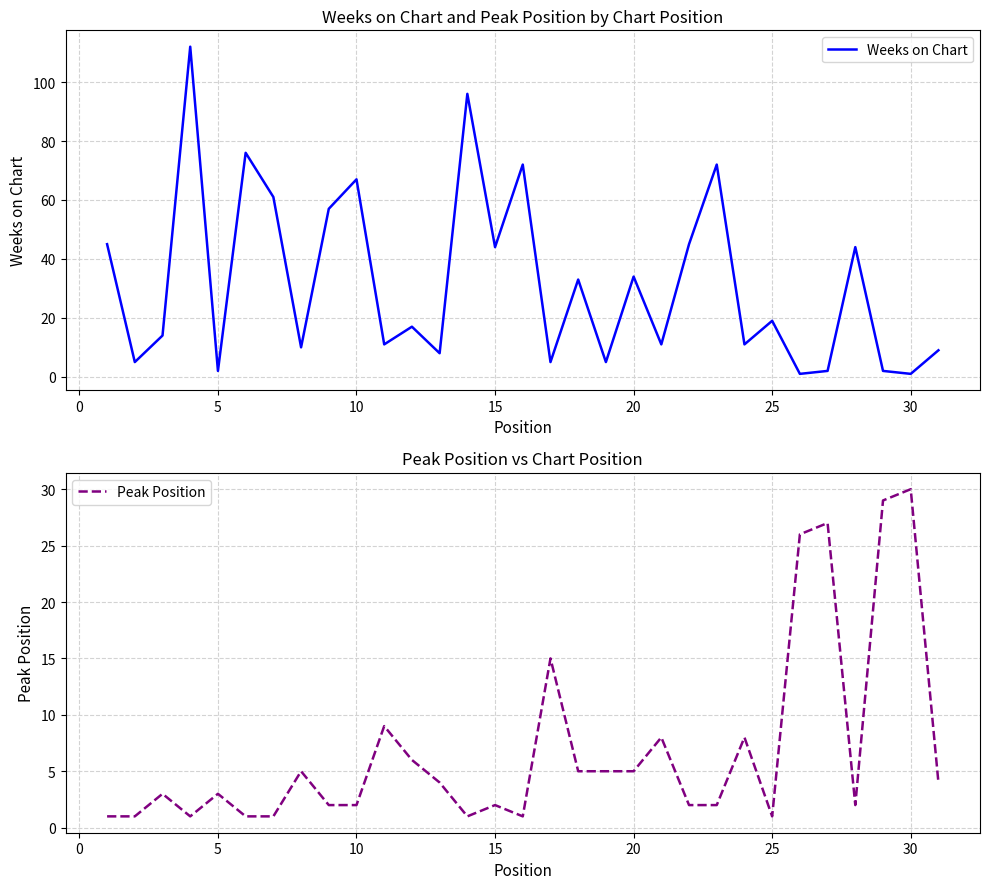

What is the maximum value for Peak Position?

30